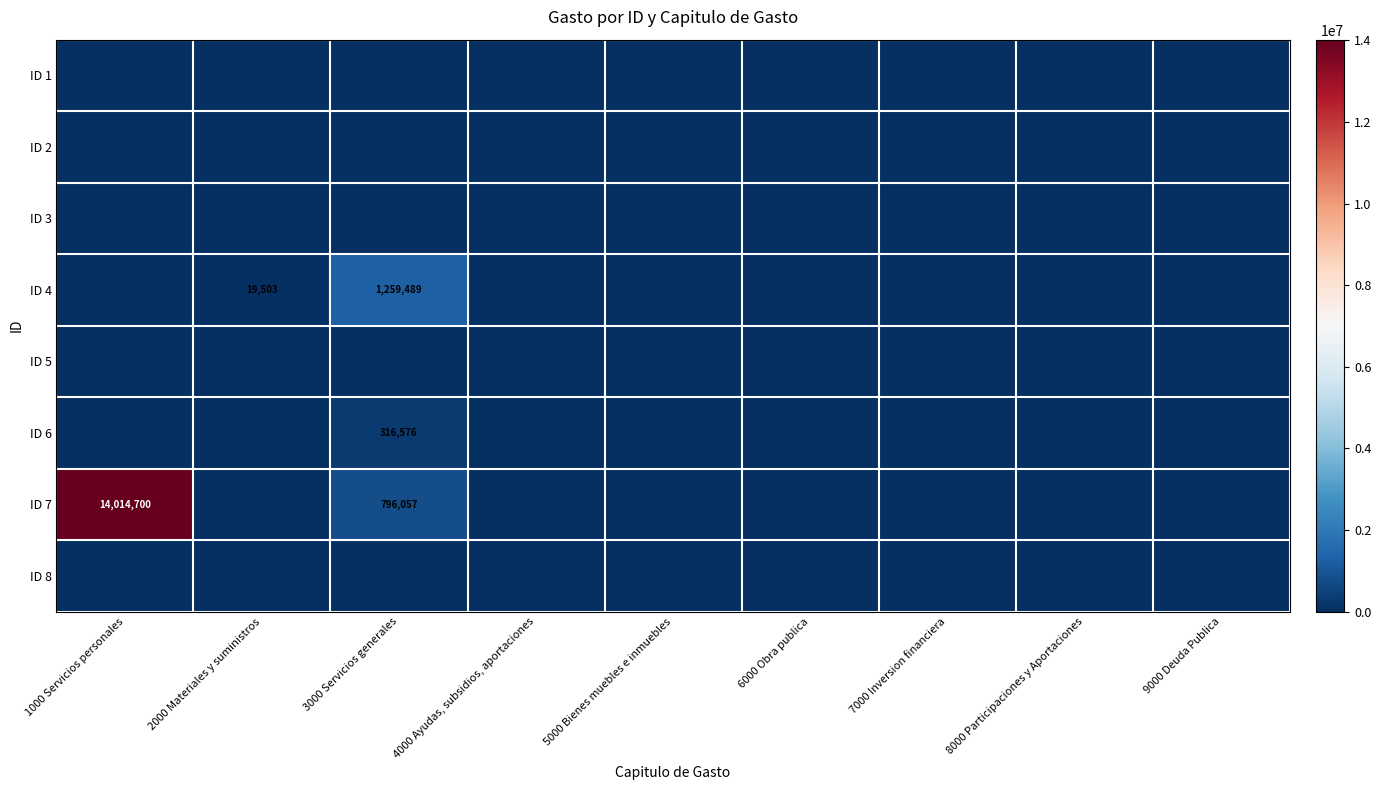

At which category is the sum across all series the highest?

1000 Servicios personales